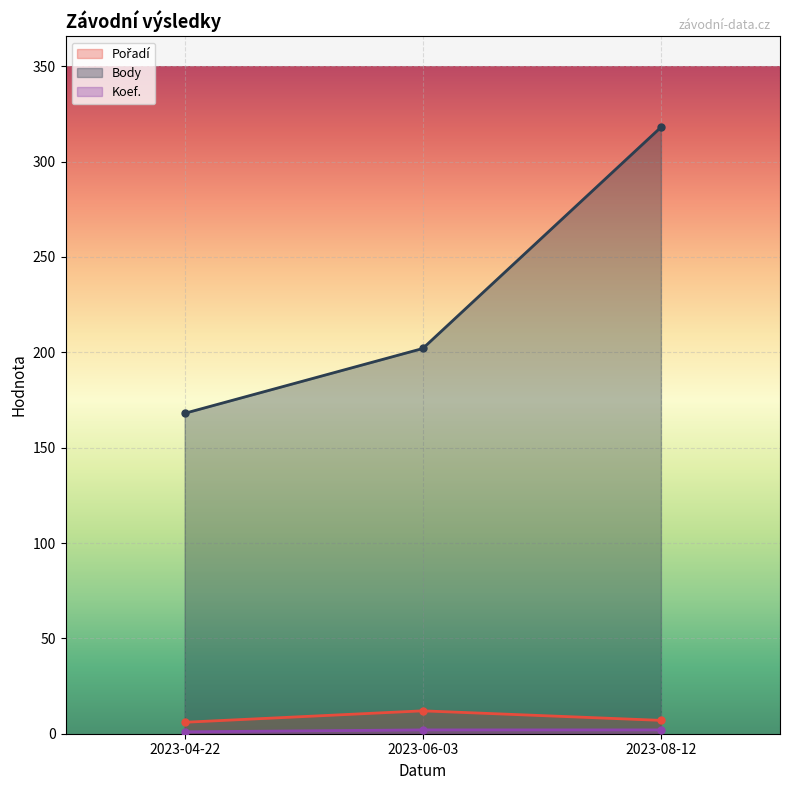

Rank the categories by Koef. value from highest to lowest.

2023-06-03, 2023-08-12, 2023-04-22